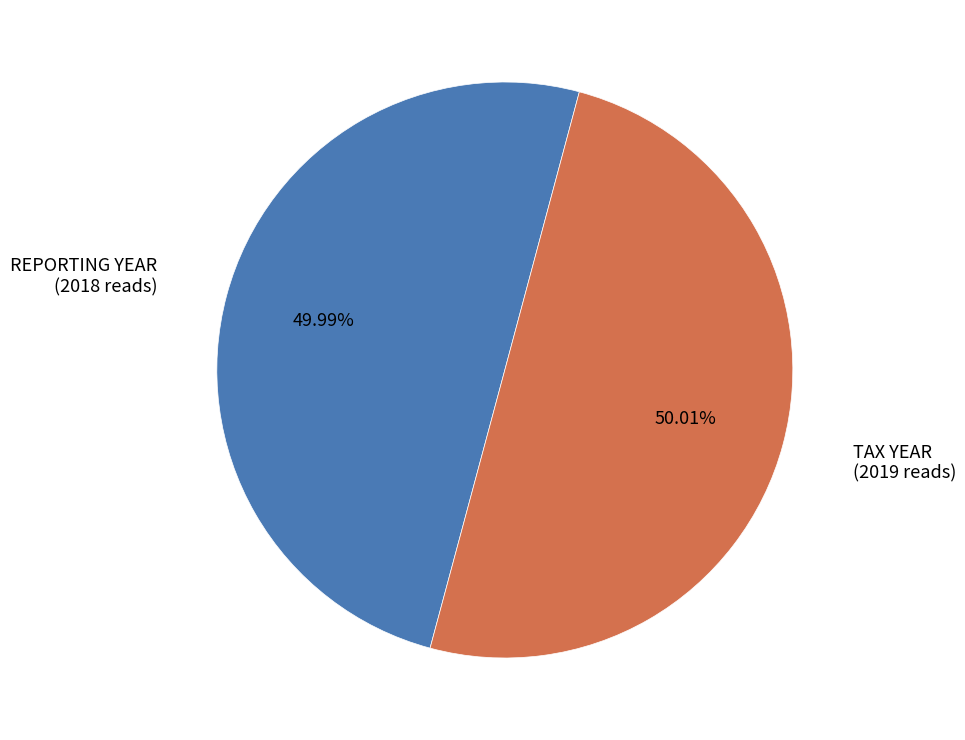

How many segments does this pie chart have?

2